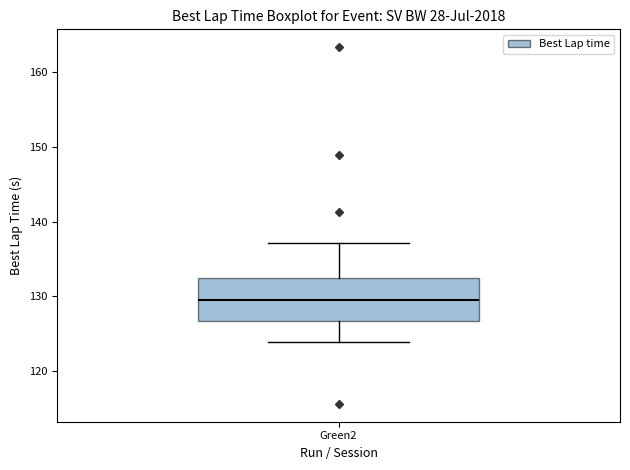

Read this box plot against the y-axis: the position of the median line, the range covered by the box, and the ends of both whiskers. The values are not printed on the chart, so give them approximately, as read against the axis.

median 130, box 127 to 132, whiskers 124 to 137